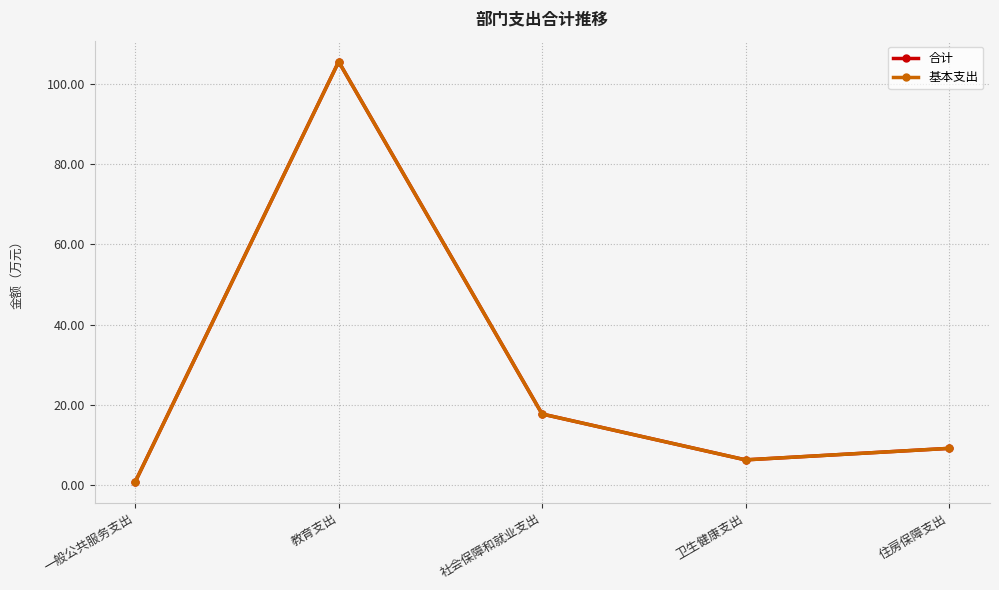

Rank the series by their maximum value, from lowest to highest.

合计, 基本支出